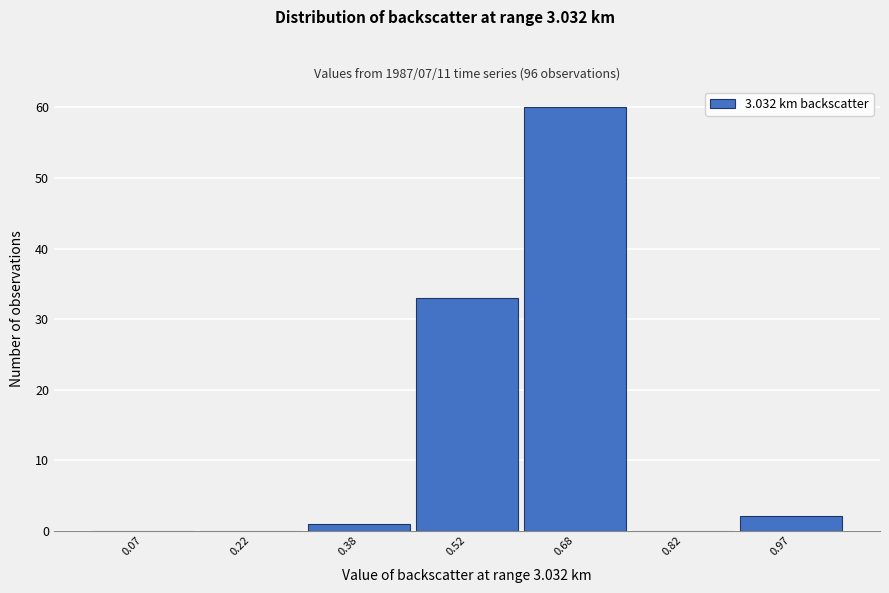

Over which range of the x-axis is the bar tallest?

0.60 to 0.75